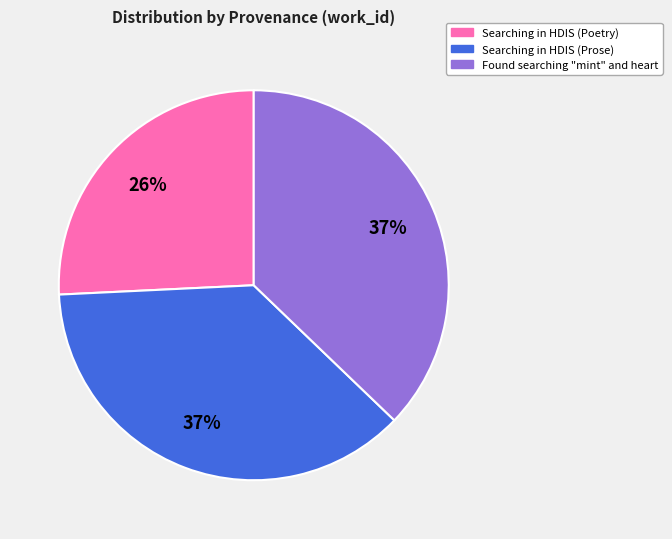

What is the smallest slice in the pie chart?

Searching in HDIS (Poetry)